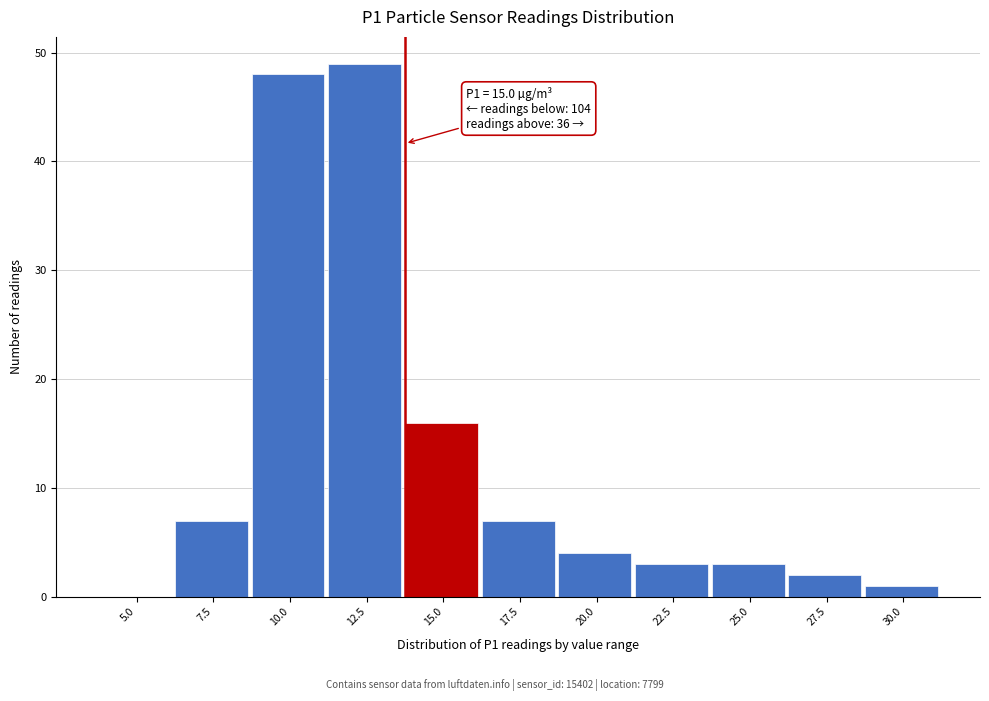

Reading left to right, list all the values displayed in this chart.

5.0=0	7.5=7	10.0=48	12.5=49	15.0=16	17.5=7	20.0=4	22.5=3	25.0=3	27.5=2	30.0=1